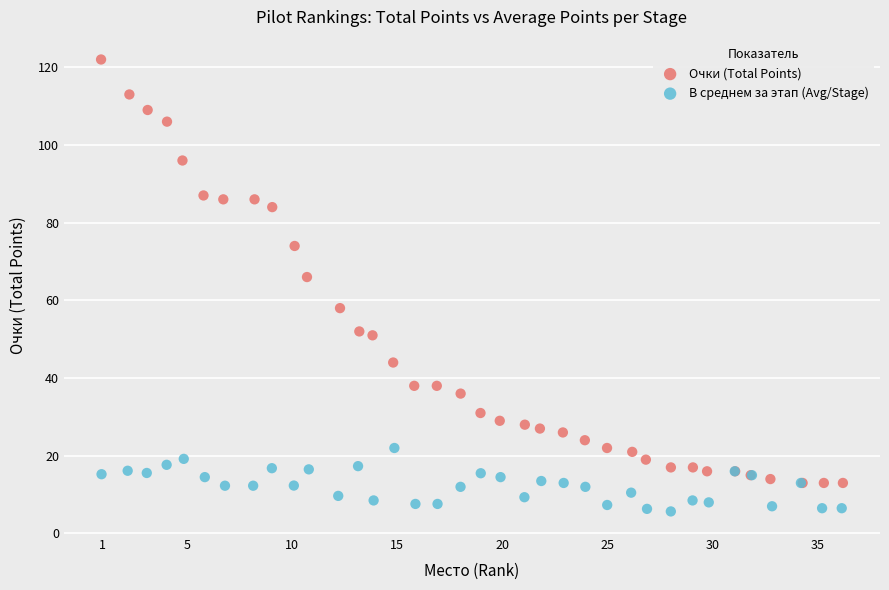

Which series has the widest spread of Y values?

Очки (Total Points)